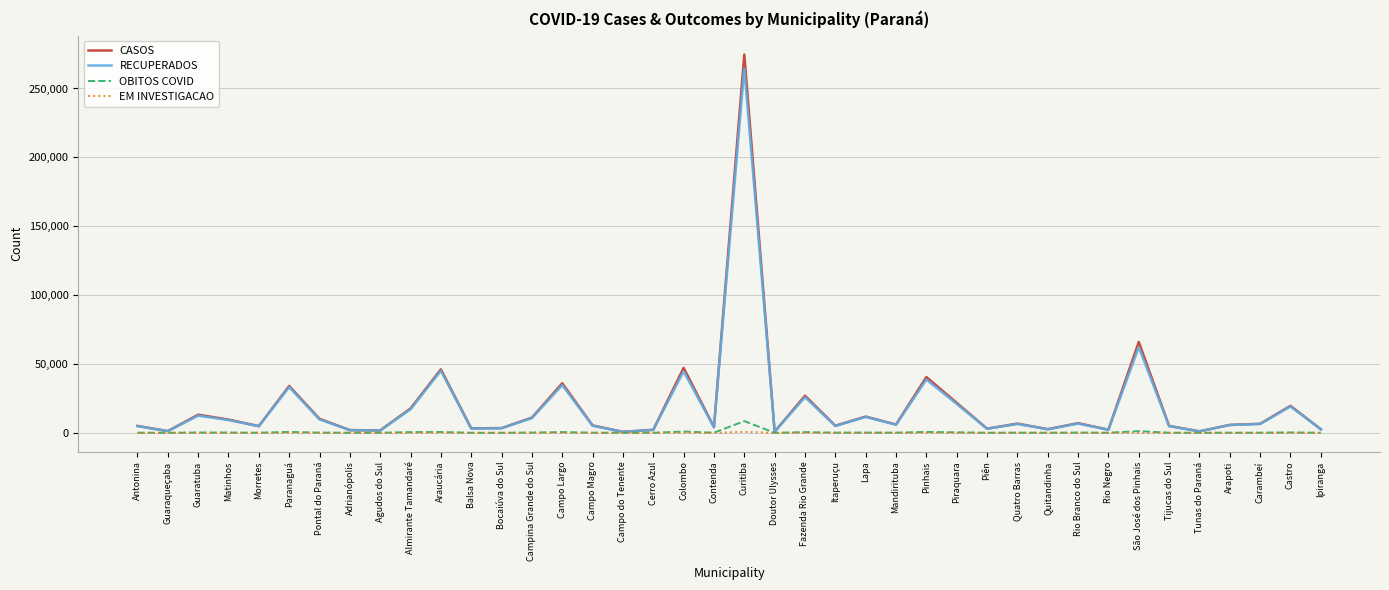

The value of EM INVESTIGACAO at Pontal do Paraná is 0. True or false?

True